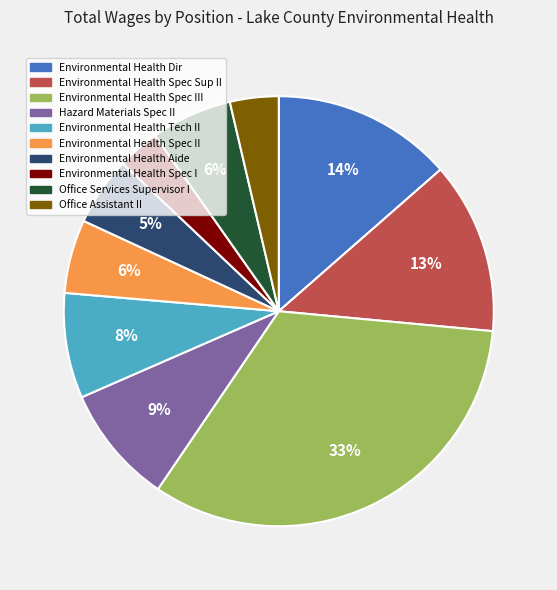

To the nearest percent, what is the average slice percentage?

10%